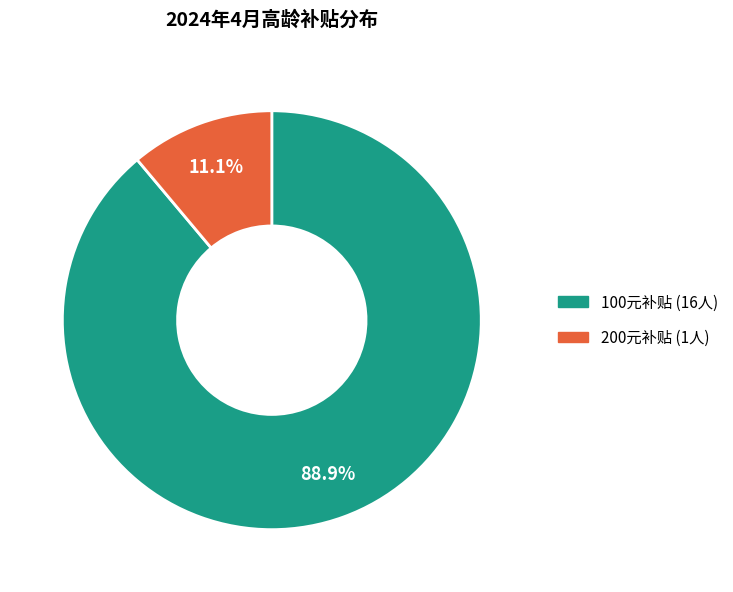

Is there a majority slice in this chart?

Yes